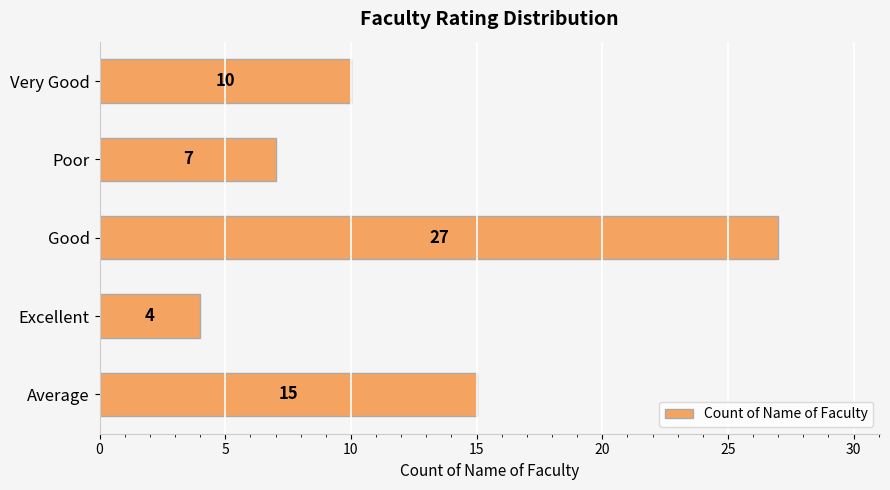

What is the difference between the second highest and minimum values?

11